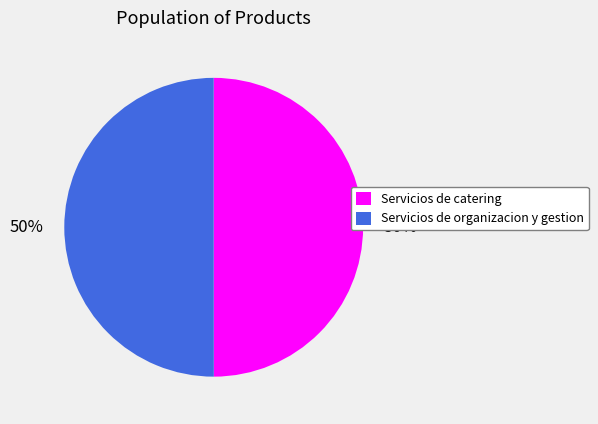

To the nearest percent, what percentage of the pie is Servicios de catering?

50%